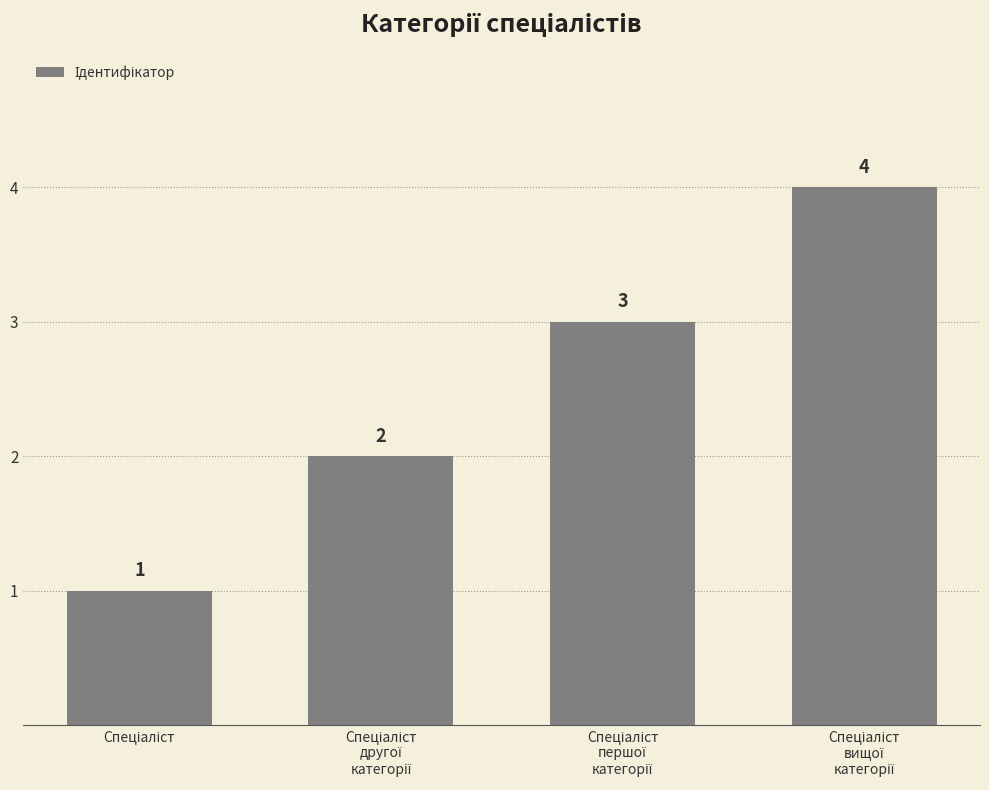

Does the chart contain stacked bars?

No